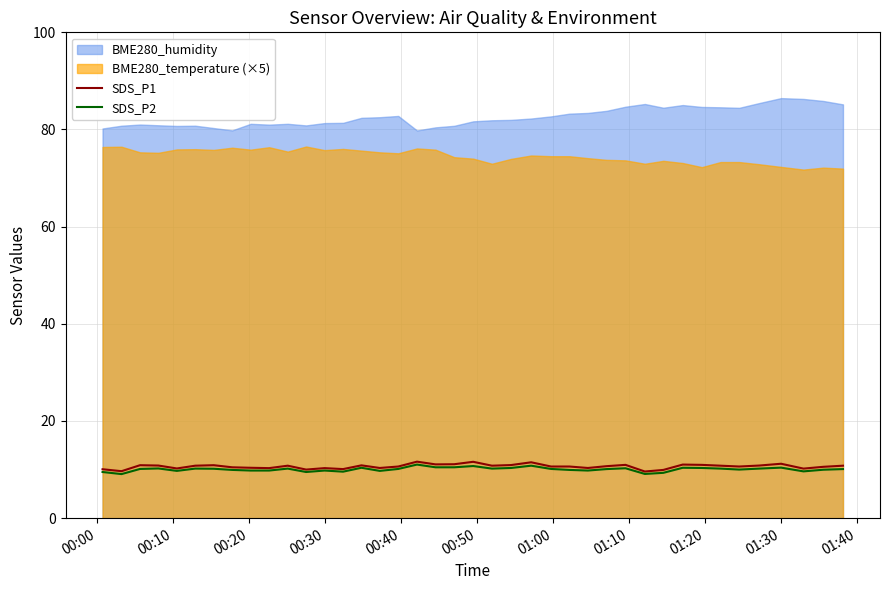

True or false: SDS_P1 and SDS_P2 intersect in this chart.

False